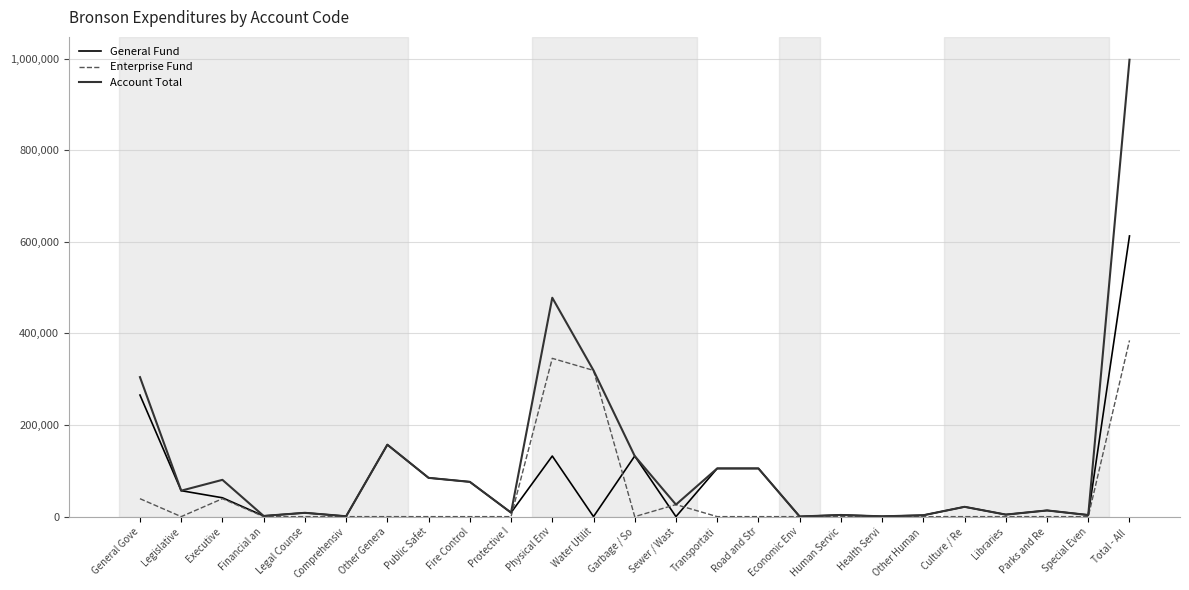

List the series in order of their overall mean, lowest first.

Enterprise Fund, General Fund, Account Total